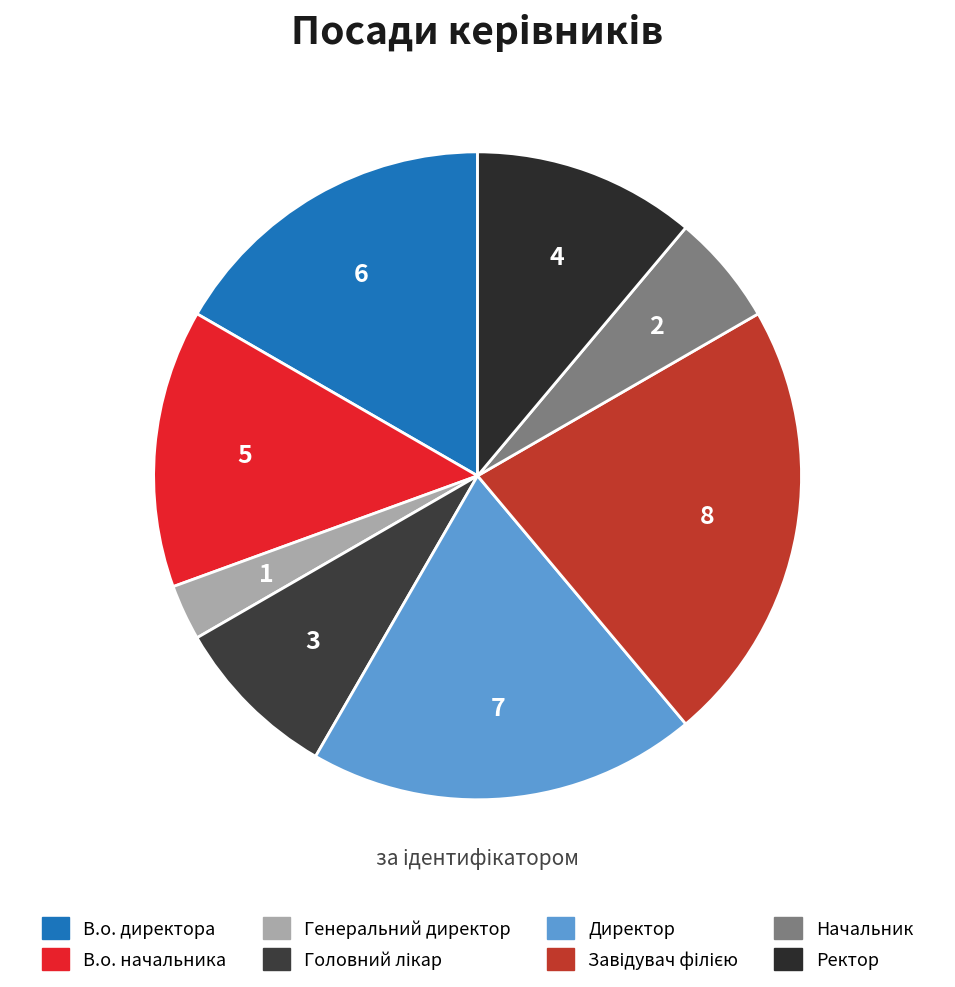

How many slices are in this pie chart?

8